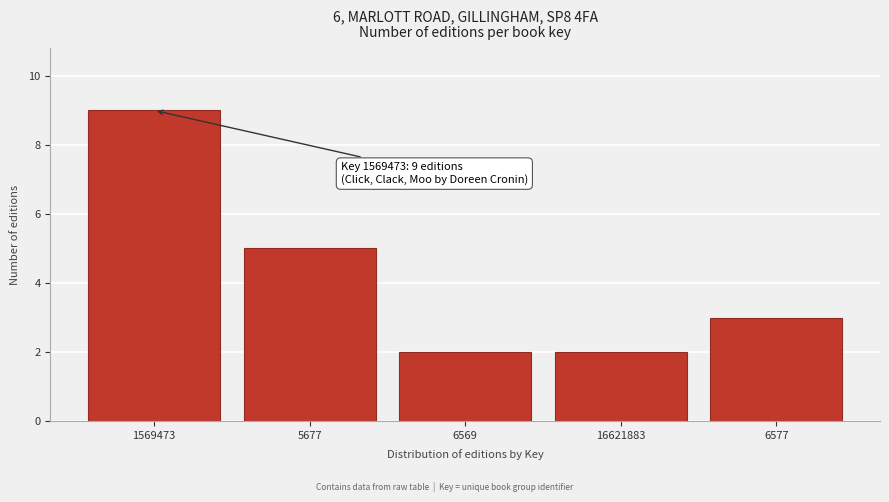

Reading left to right, what are all the values shown in this chart?

1569473=9	5677=5	6569=2	16621883=2	6577=3